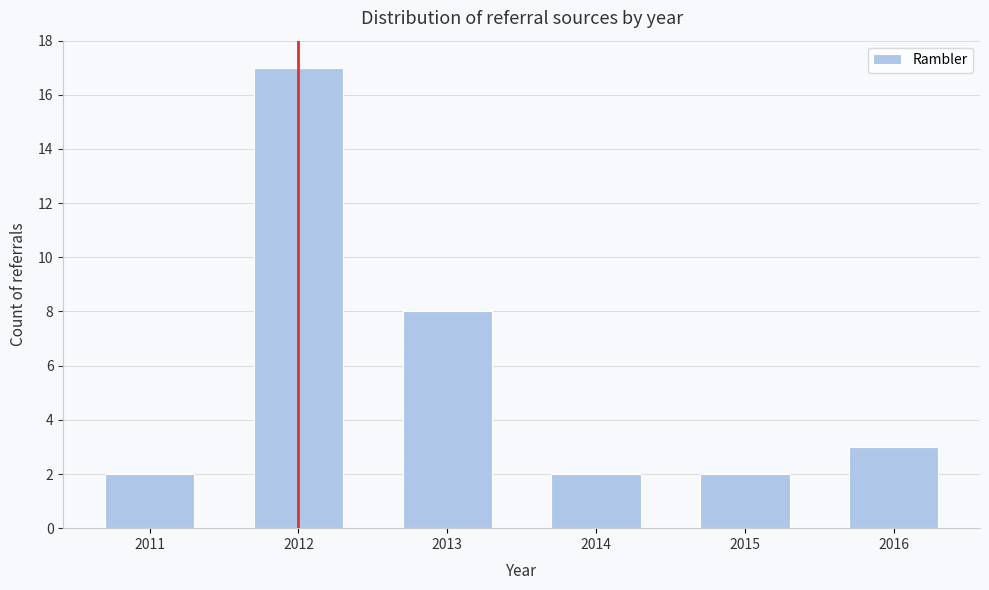

Reading left to right, list all the values displayed in this chart.

2011=2	2012=17	2013=8	2014=2	2015=2	2016=3